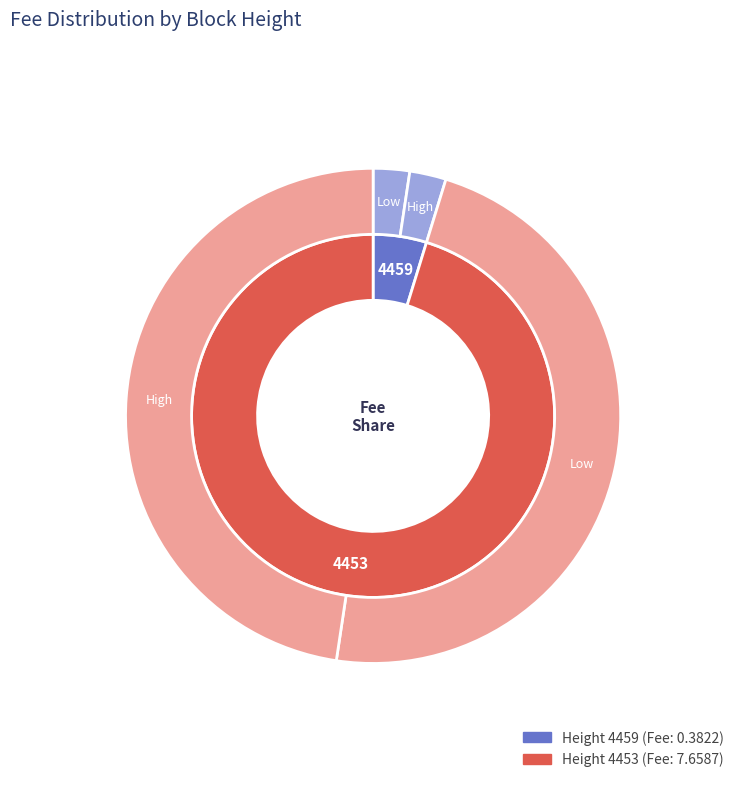

True or false: 4453 accounts for 99% of the total.

False